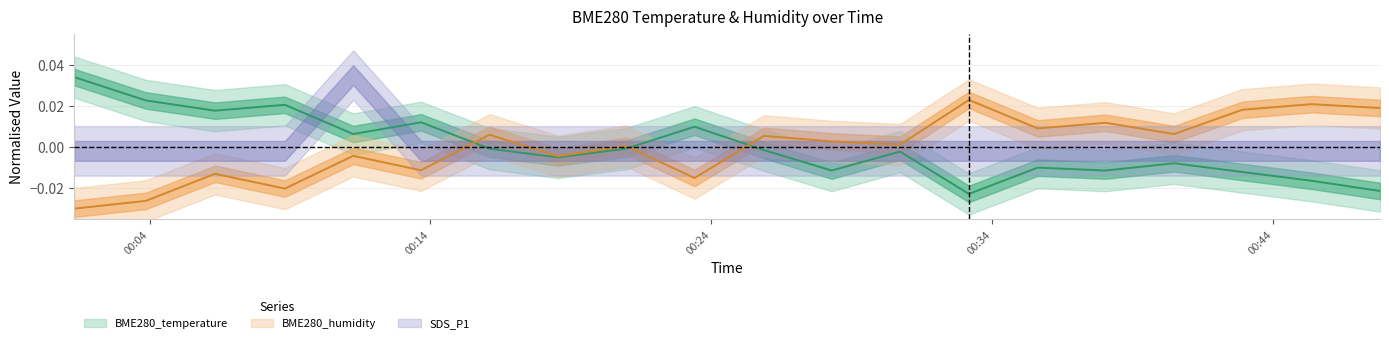

Is the value of BME280_humidity at 2023/06/11 00:06:20 greater than the value of BME280_temperature at 2023/06/11 00:47:48?

Yes